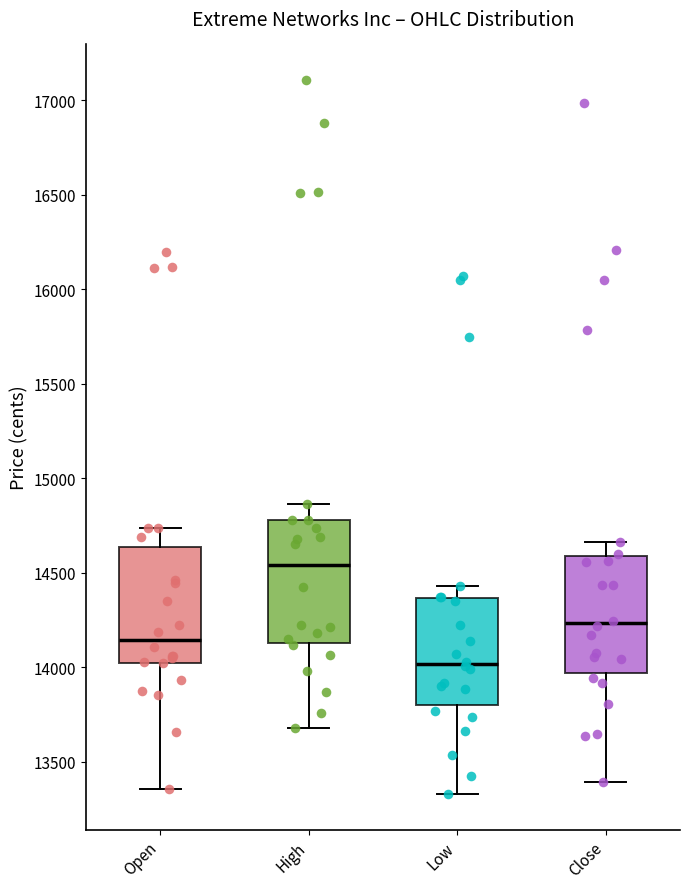

Reading left to right, read every box against the y-axis: the position of its median line, the range the box covers, and the ends of its whiskers. The values are not printed on the chart, so give them approximately, as read against the axis.

Open: median 14150, box 14000 to 14650, whiskers 13350 to 14750
High: median 14550, box 14150 to 14800, whiskers 13700 to 14850
Low: median 14000, box 13800 to 14350, whiskers 13350 to 14450
Close: median 14250, box 13950 to 14600, whiskers 13400 to 14650